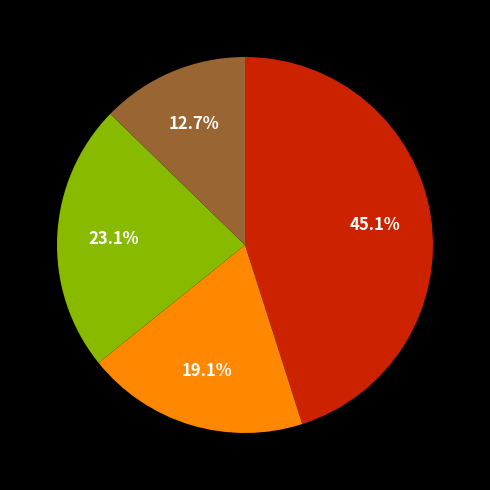

Does any single category account for the majority?

No